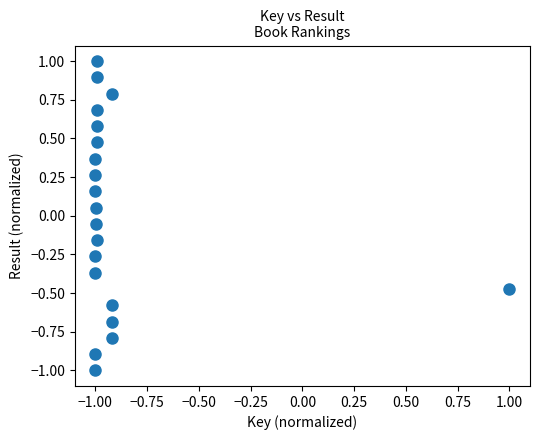

What is the range of X values (max minus min)?

2.0